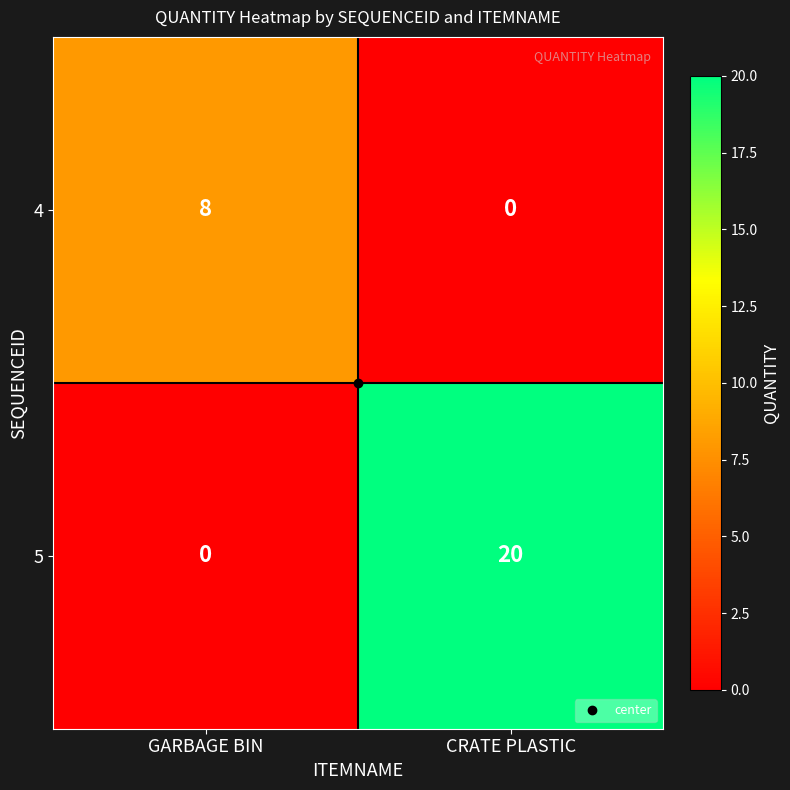

At which label is 5 closest to 10?

GARBAGE BIN